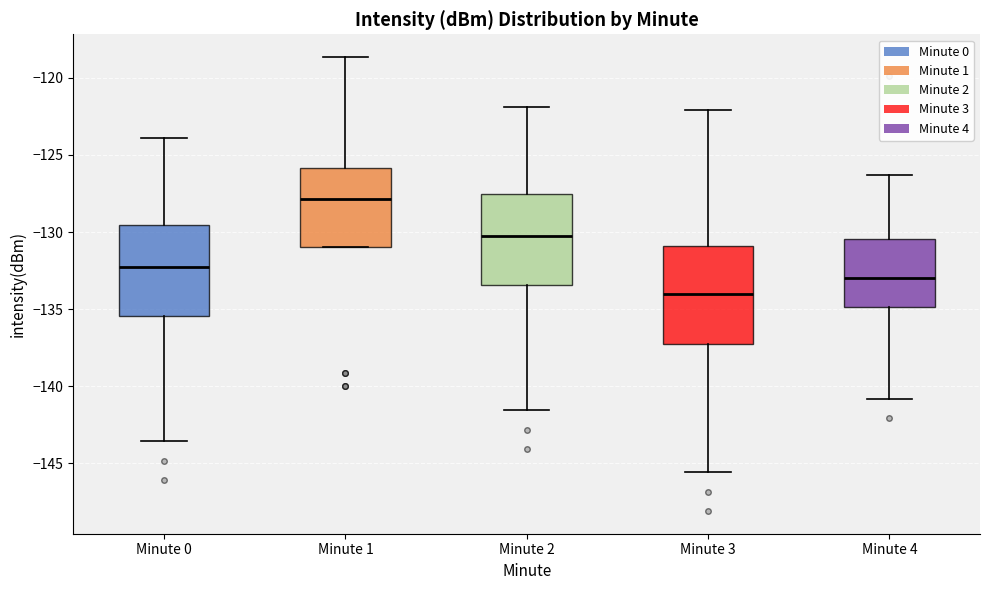

Reading left to right, transcribe this box plot: for each box, give where its median line is, the range the box spans, and where its two whiskers end, as read against the y-axis. The values are not printed on the chart, so give them approximately, as read against the axis.

Minute 0: median -132.0, box -135.5 to -129.5, whiskers -143.5 to -124.0
Minute 1: median -128.0, box -131.0 to -126.0, whiskers -131.0 to -118.5
Minute 2: median -130.5, box -133.5 to -127.5, whiskers -141.5 to -122.0
Minute 3: median -134.0, box -137.5 to -131.0, whiskers -145.5 to -122.0
Minute 4: median -133.0, box -135.0 to -130.5, whiskers -141.0 to -126.5